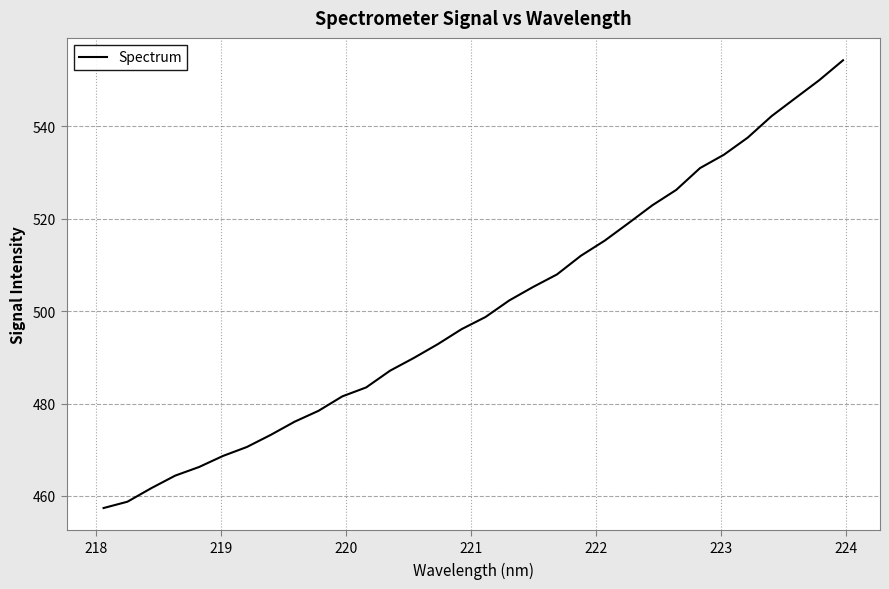

What is the smallest value displayed?

457.4